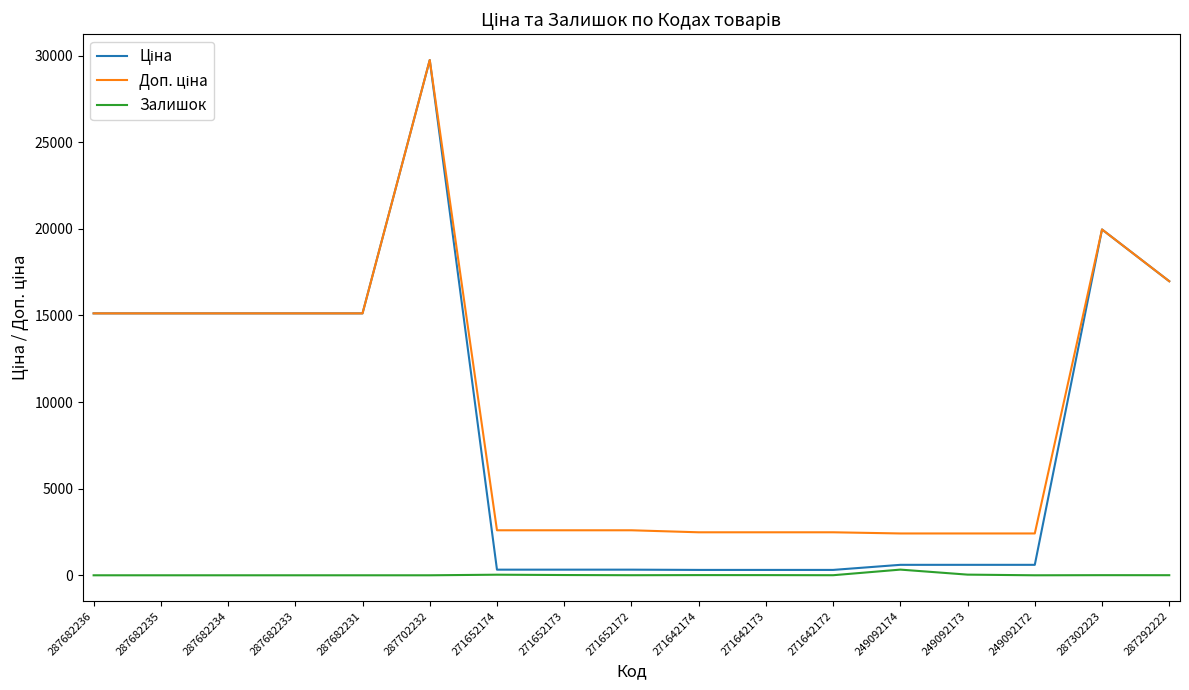

At which category is the sum across all series the highest?

287702232